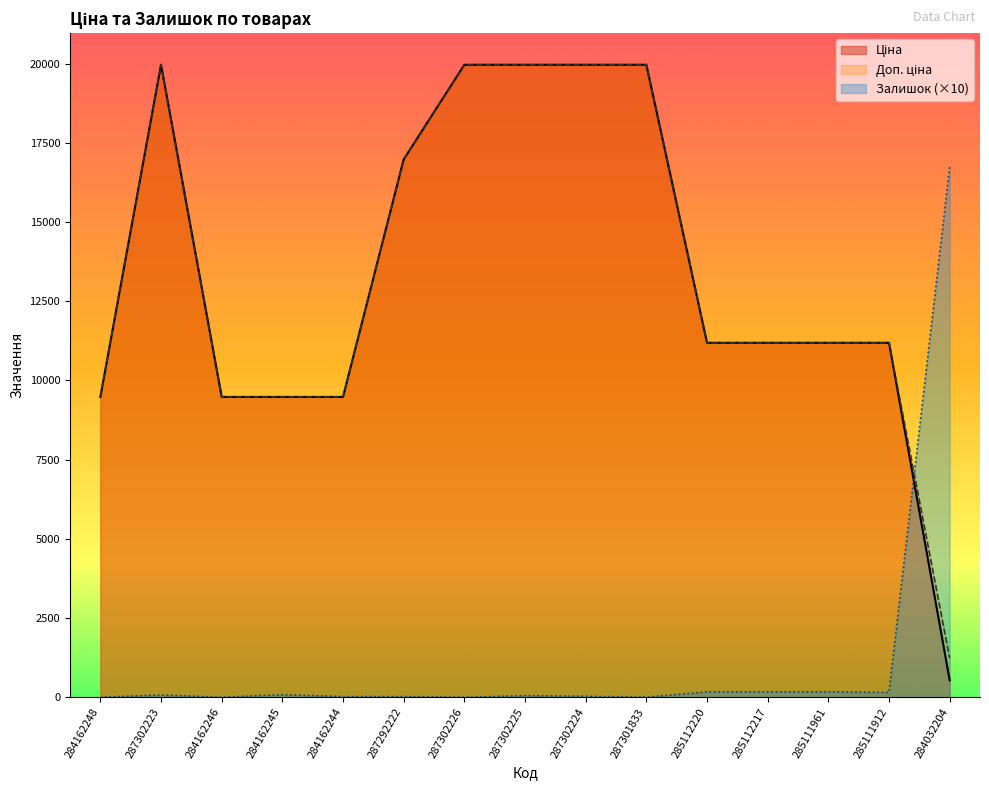

At which label does Доп. ціна first exceed 11188?

287302223